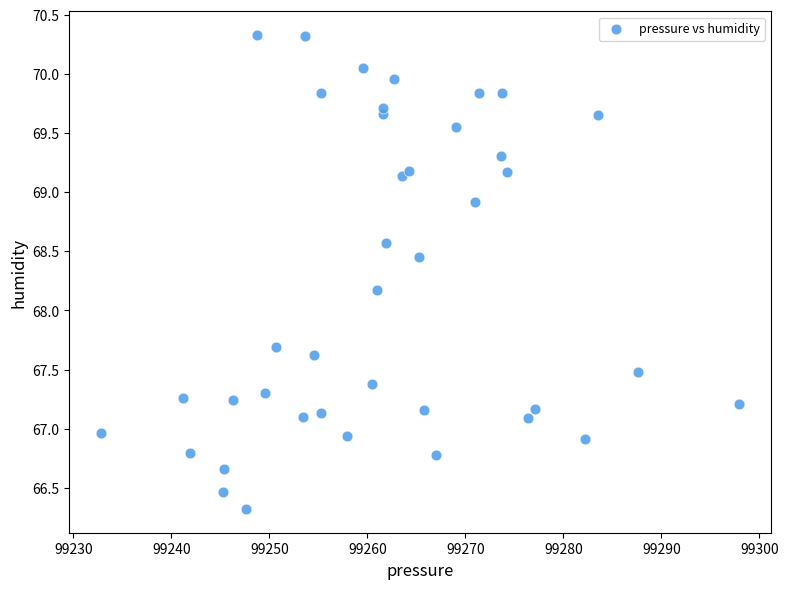

What Y value in the scatter plot is closest to 68?

68.2